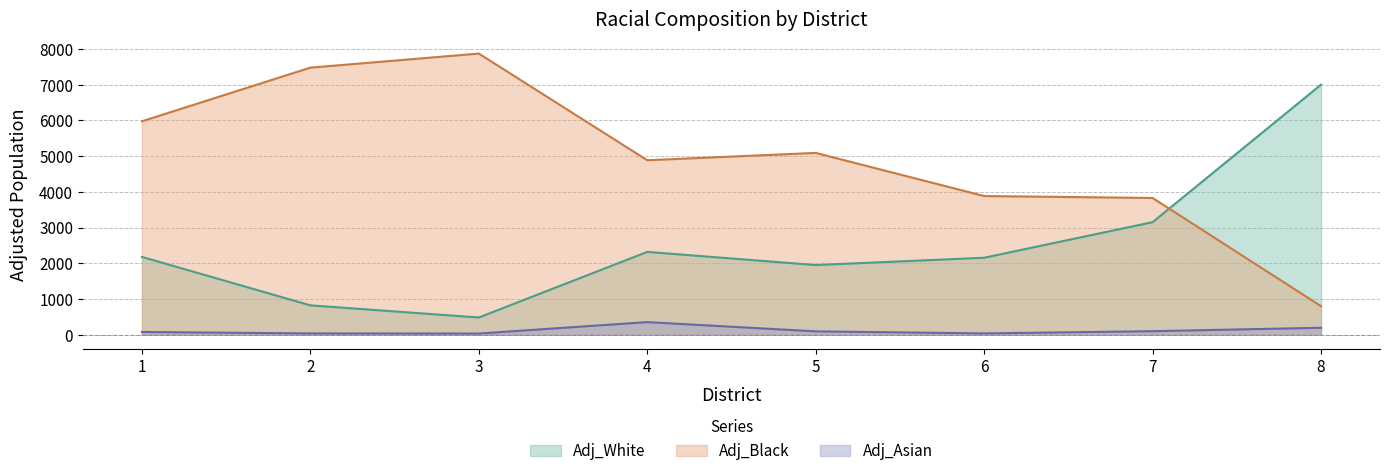

At which category does Adj_Black reach its first local valley?

4